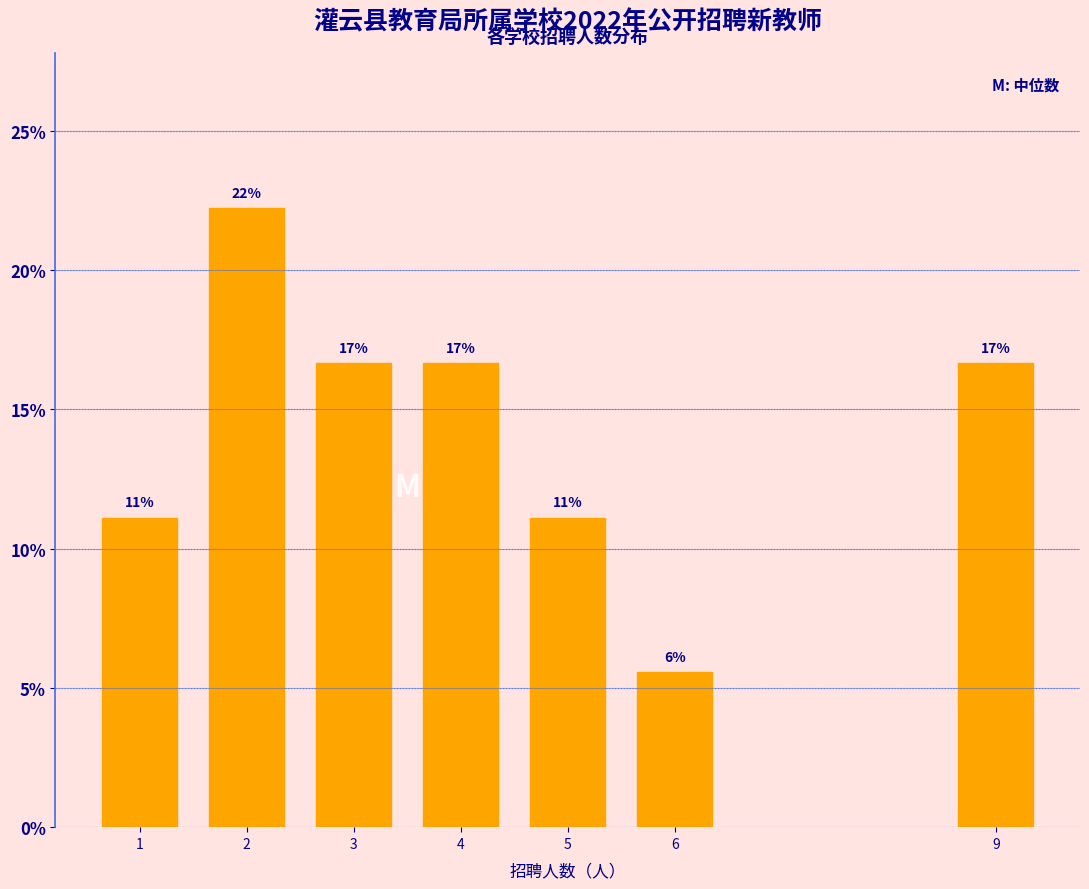

How many bars are there in total?

7